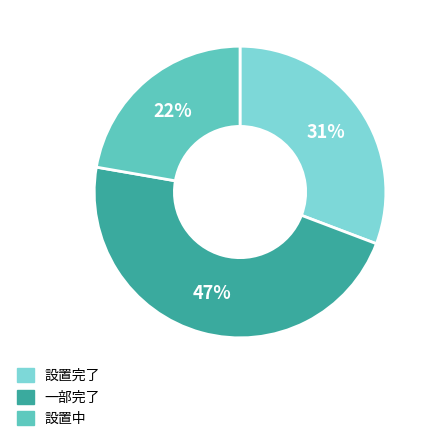

To the nearest percent, what is the difference between the largest and smallest slice percentages?

25%